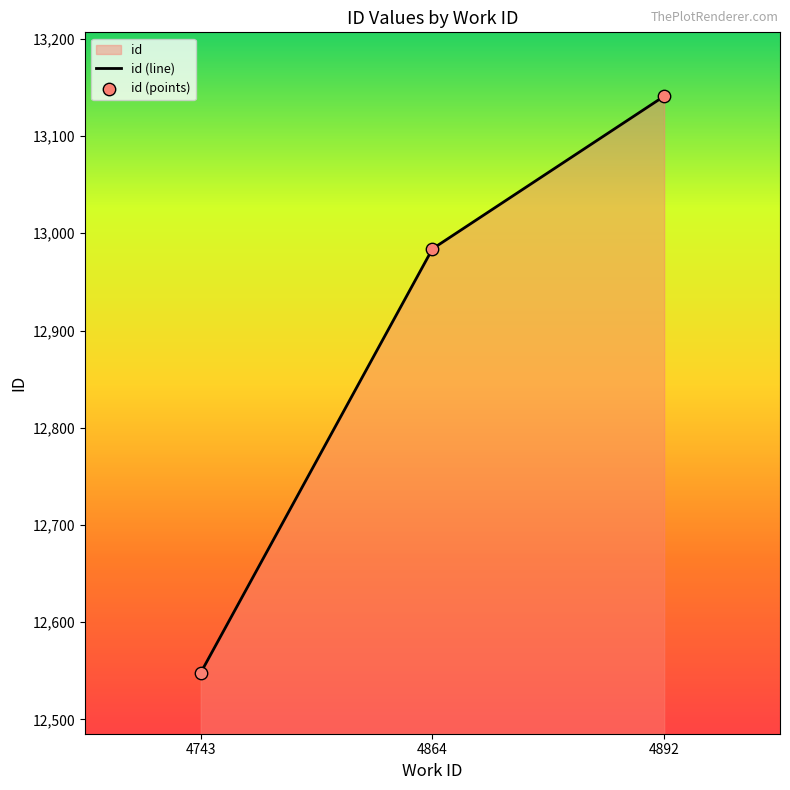

Which series has the largest Y range (max minus min)?

id (line)